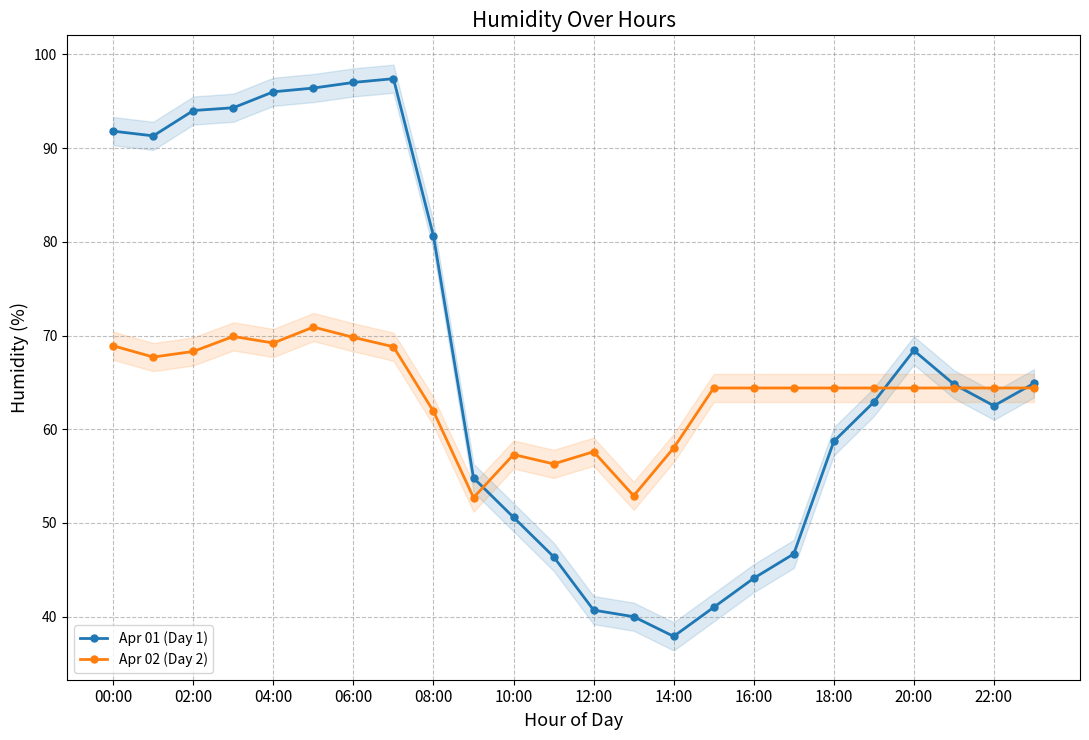

List the series in order of their overall mean, lowest first.

Apr 02 (Day 2), Apr 01 (Day 1)